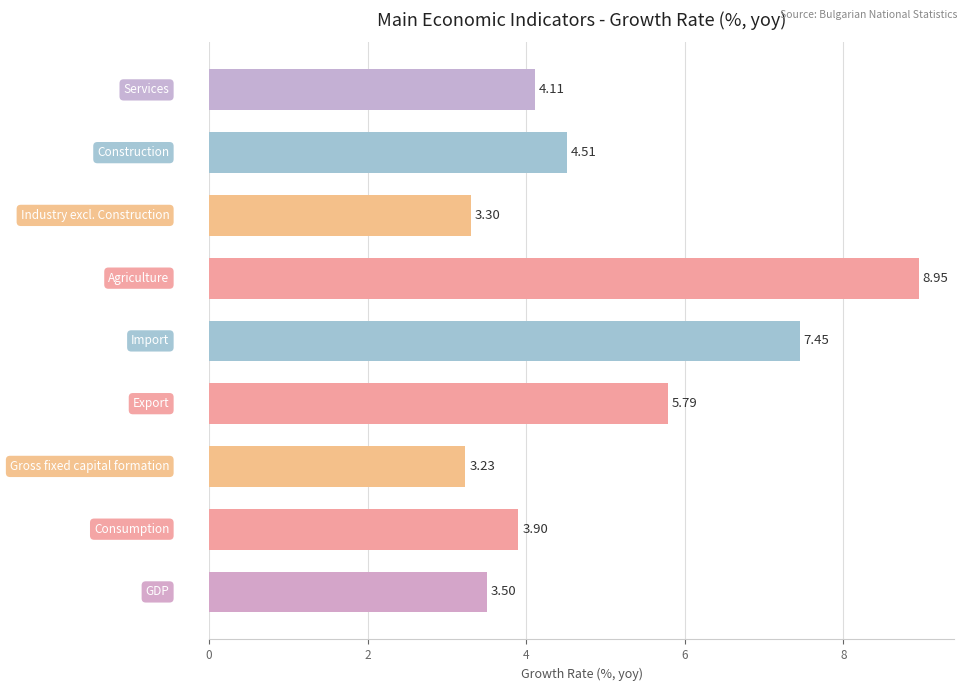

What is the difference between the maximum and minimum values?

5.7